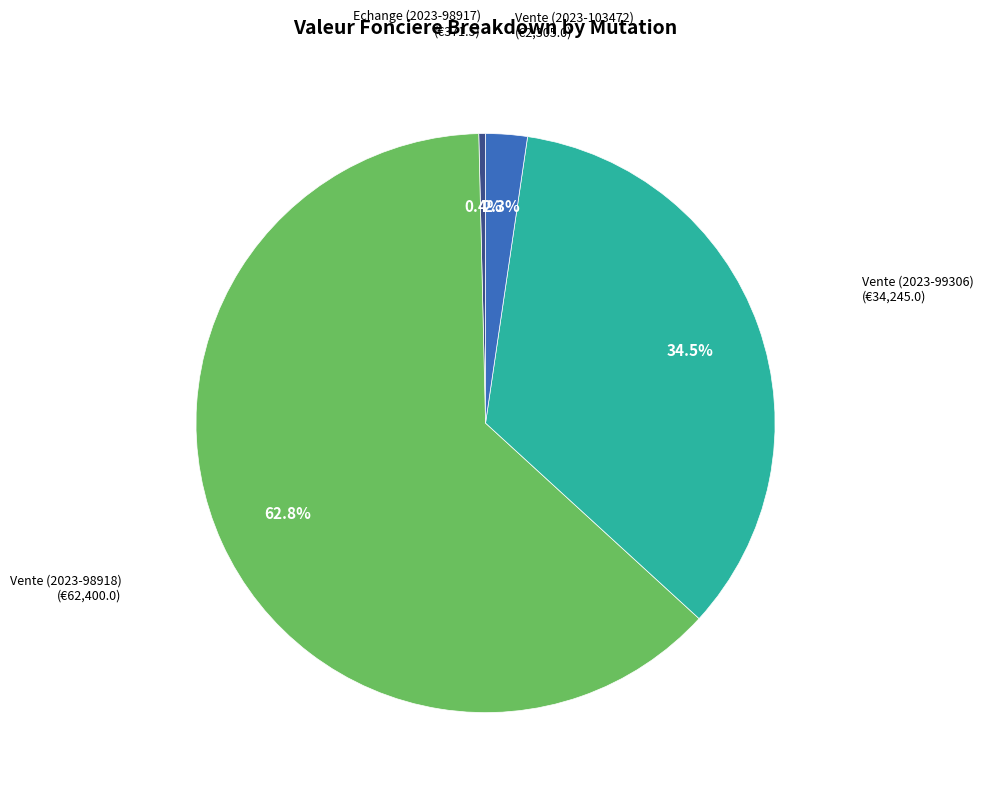

How many slices are in this pie chart?

4